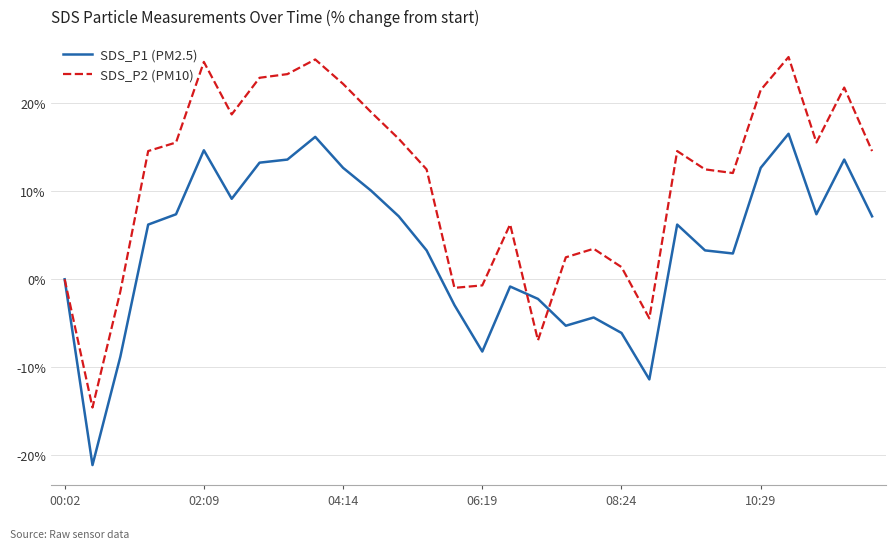

Rank the series by their maximum value, from highest to lowest.

SDS_P2 (PM10), SDS_P1 (PM2.5)